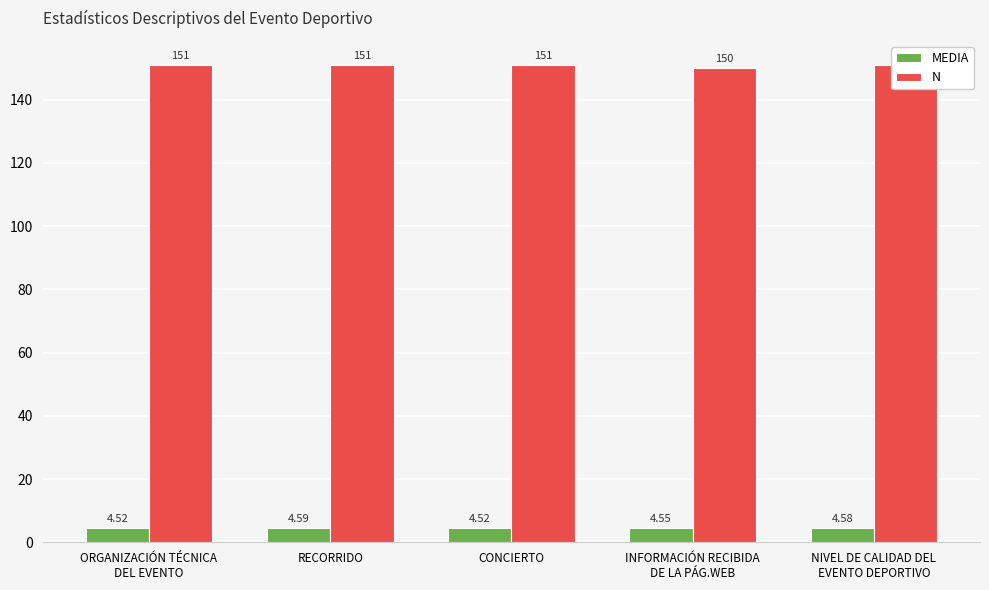

What is the spread (max minus min) of values at NIVEL DE CALIDAD DEL
EVENTO DEPORTIVO?

146.4